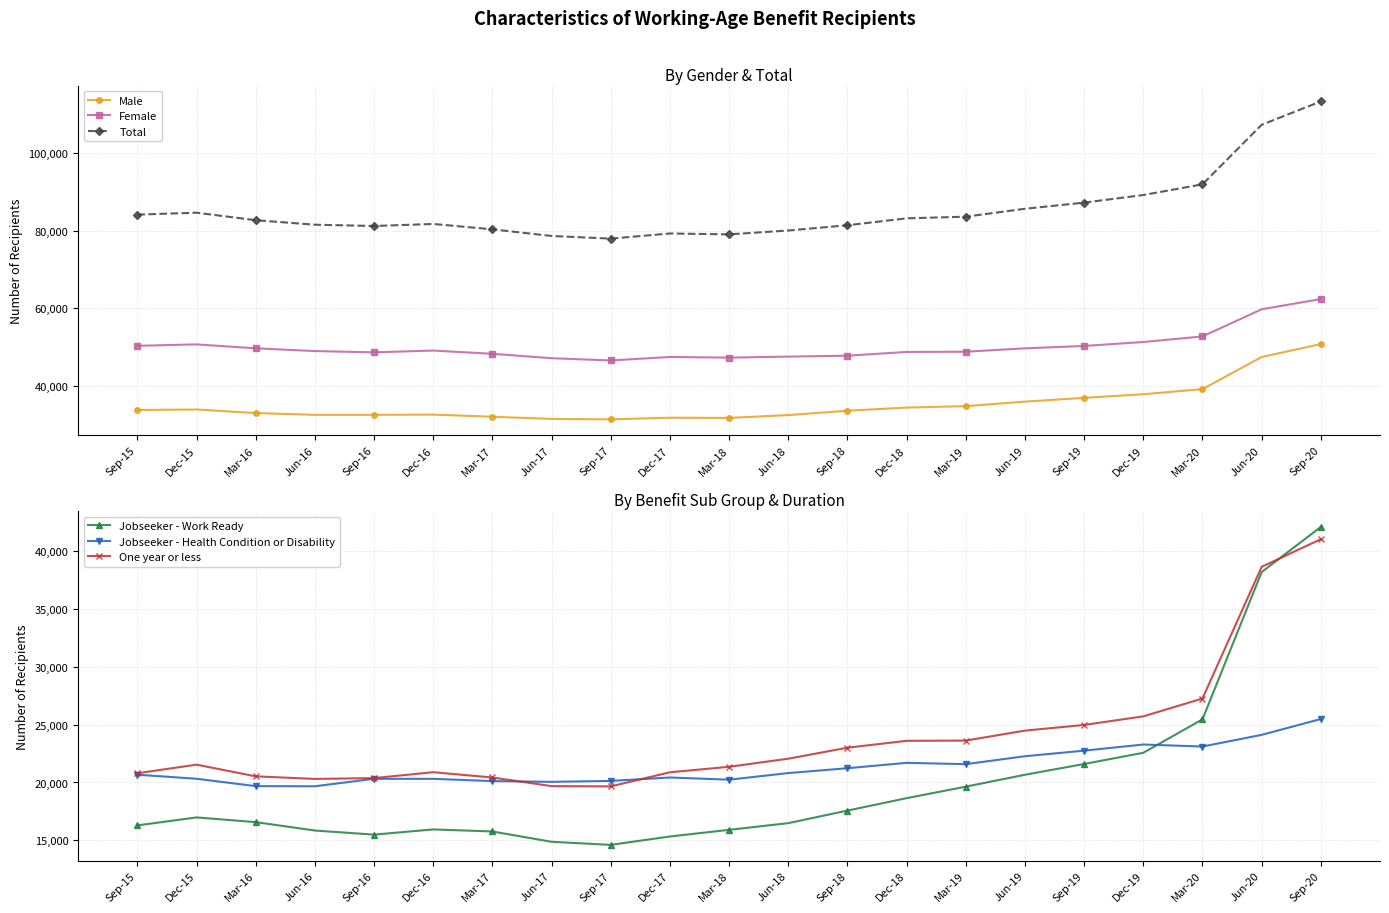

Is it true that Male equals 50789 at Sep-20?

True